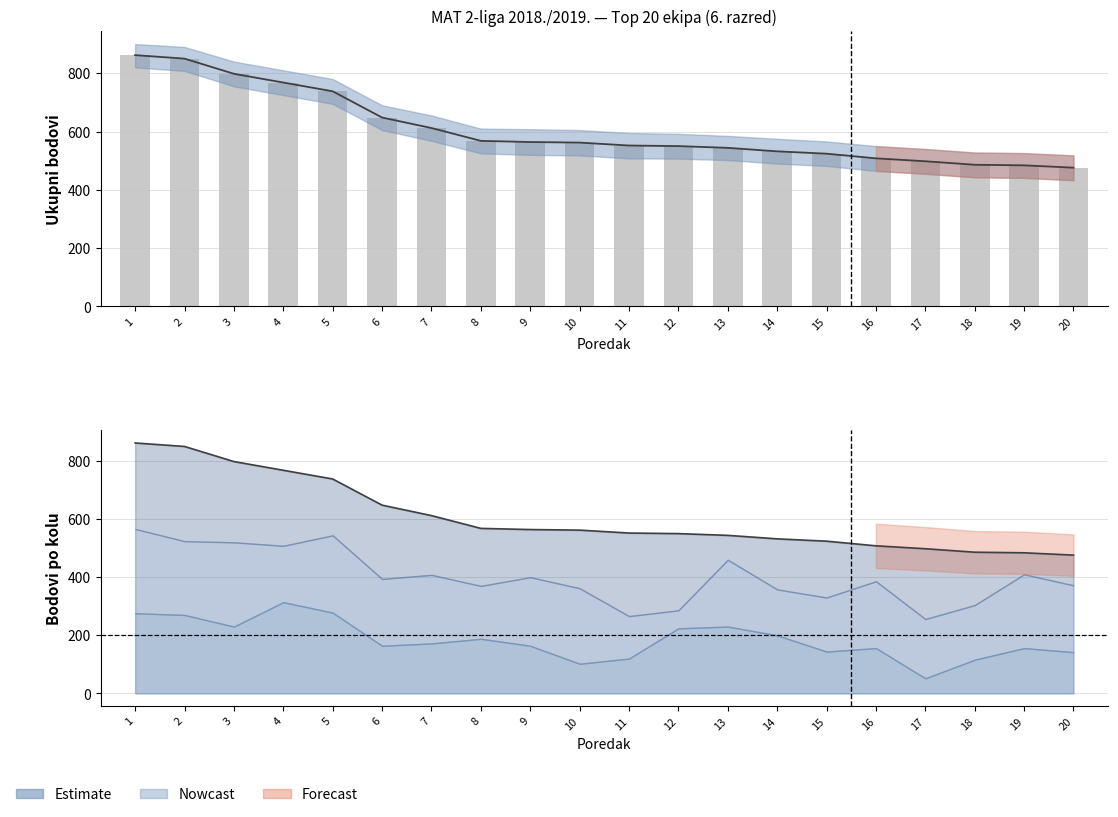

The value of Estimate at 4 is 184. True or false?

False